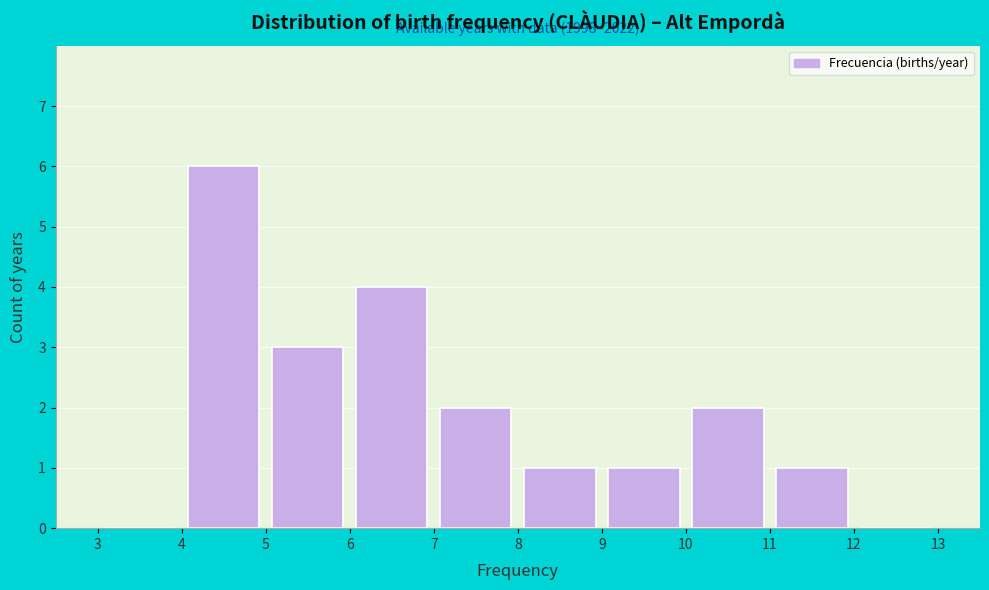

Which range on the x-axis has the tallest bar?

4 to 5